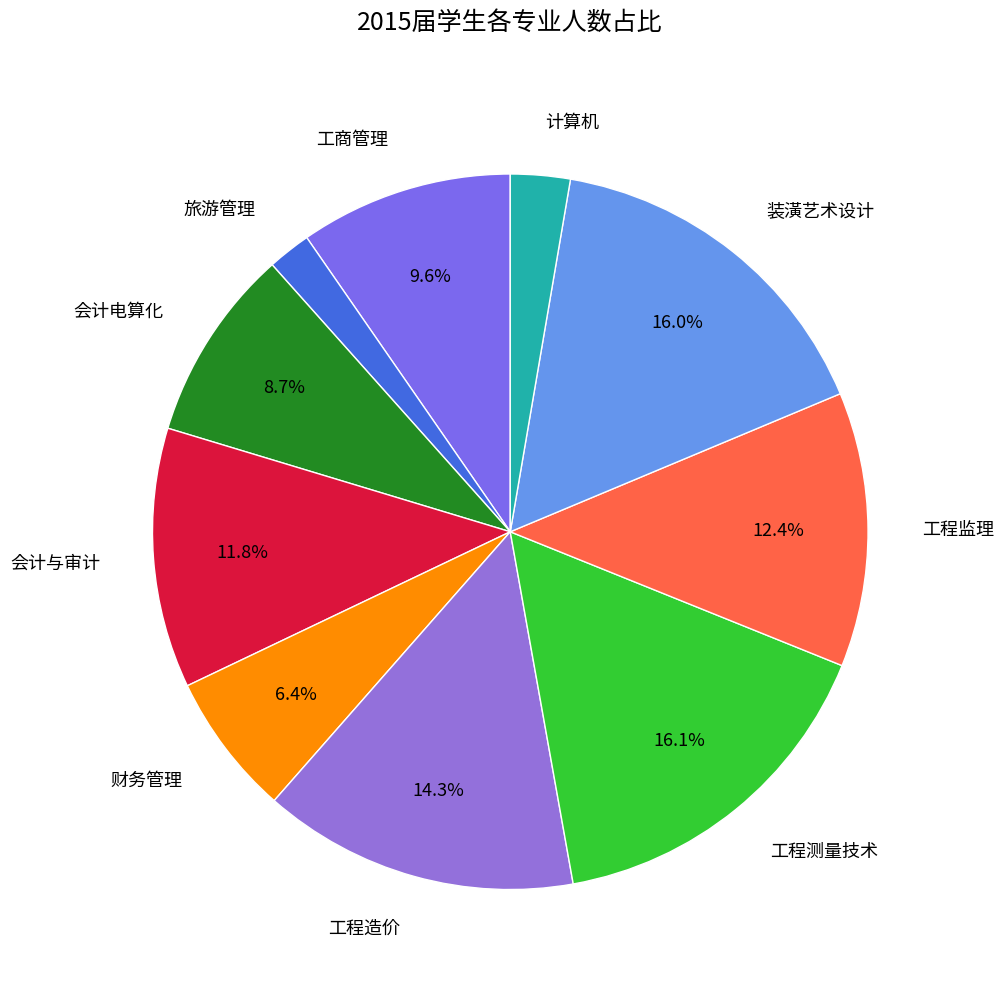

Which has a higher value, 会计与审计 or 工商管理?

会计与审计